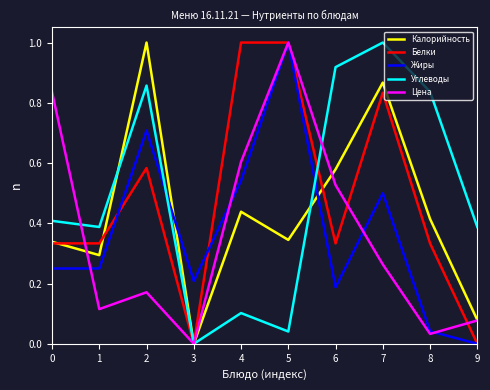

How many lines are shown in the chart?

5